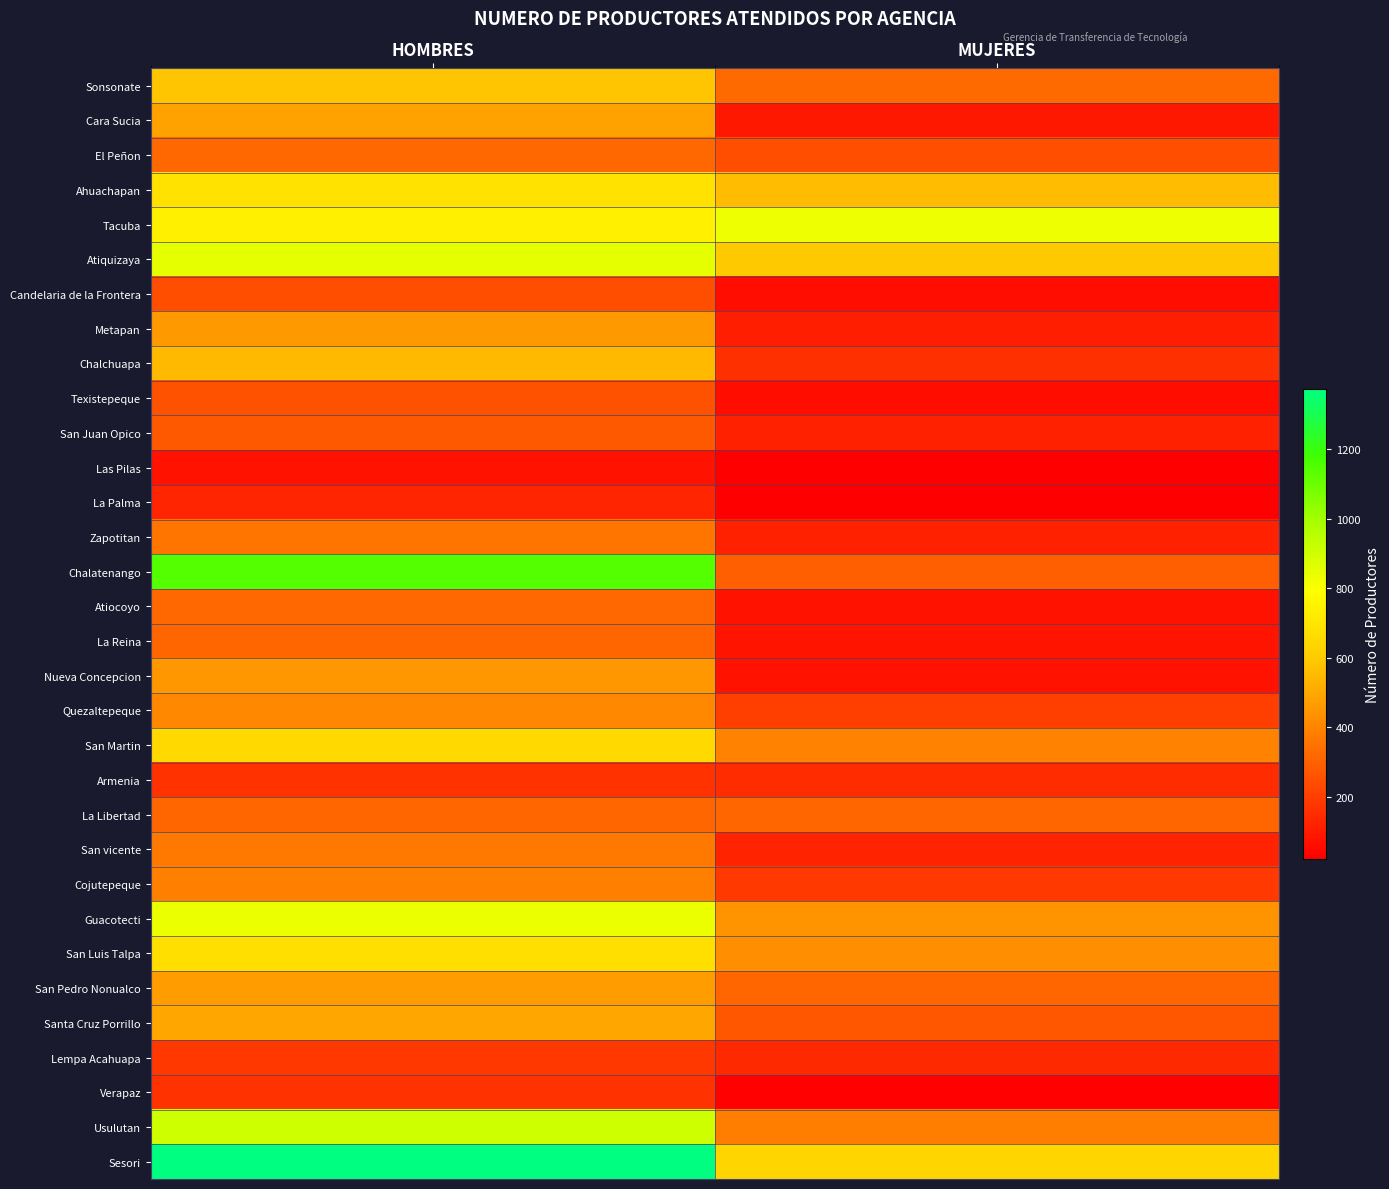

Reading left to right, what are all the values shown in this chart?

Sonsonate: HOMBRES=584	MUJERES=328
Cara Sucia: HOMBRES=486	MUJERES=92
El Peñon: HOMBRES=323	MUJERES=247
Ahuachapan: HOMBRES=683	MUJERES=557
Tacuba: HOMBRES=738	MUJERES=830
Atiquizaya: HOMBRES=849	MUJERES=595
Candelaria de la Frontera: HOMBRES=248	MUJERES=65
Metapan: HOMBRES=456	MUJERES=117
Chalchuapa: HOMBRES=553	MUJERES=161
Texistepeque: HOMBRES=259	MUJERES=70
San Juan Opico: HOMBRES=278	MUJERES=121
Las Pilas: HOMBRES=76	MUJERES=23
La Palma: HOMBRES=132	MUJERES=28
Zapotitan: HOMBRES=359	MUJERES=118
Chalatenango: HOMBRES=1144	MUJERES=297
Atiocoyo: HOMBRES=320	MUJERES=81
La Reina: HOMBRES=317	MUJERES=83
Nueva Concepcion: HOMBRES=451	MUJERES=78
Quezaltepeque: HOMBRES=411	MUJERES=203
San Martin: HOMBRES=653	MUJERES=395
Armenia: HOMBRES=170	MUJERES=154
La Libertad: HOMBRES=316	MUJERES=315
San vicente: HOMBRES=366	MUJERES=125
Cojutepeque: HOMBRES=387	MUJERES=190
Guacotecti: HOMBRES=836	MUJERES=444
San Luis Talpa: HOMBRES=672	MUJERES=430
San Pedro Nonualco: HOMBRES=466	MUJERES=318
Santa Cruz Porrillo: HOMBRES=494	MUJERES=271
Lempa Acahuapa: HOMBRES=184	MUJERES=140
Verapaz: HOMBRES=166	MUJERES=32
Usulutan: HOMBRES=907	MUJERES=384
Sesori: HOMBRES=1373	MUJERES=637